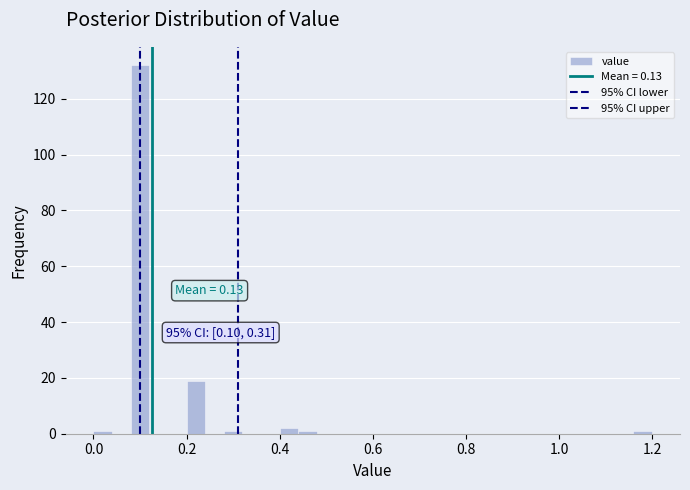

Read against the x-axis, roughly where is the centre of the tallest bar?

0.10